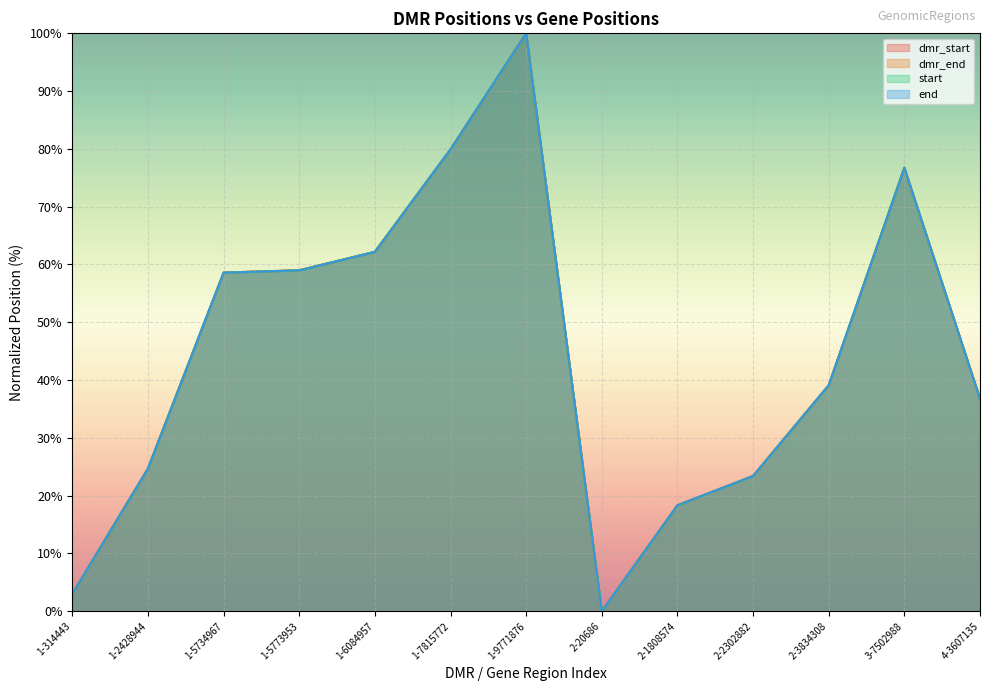

What is the sum of all start values?

581.8